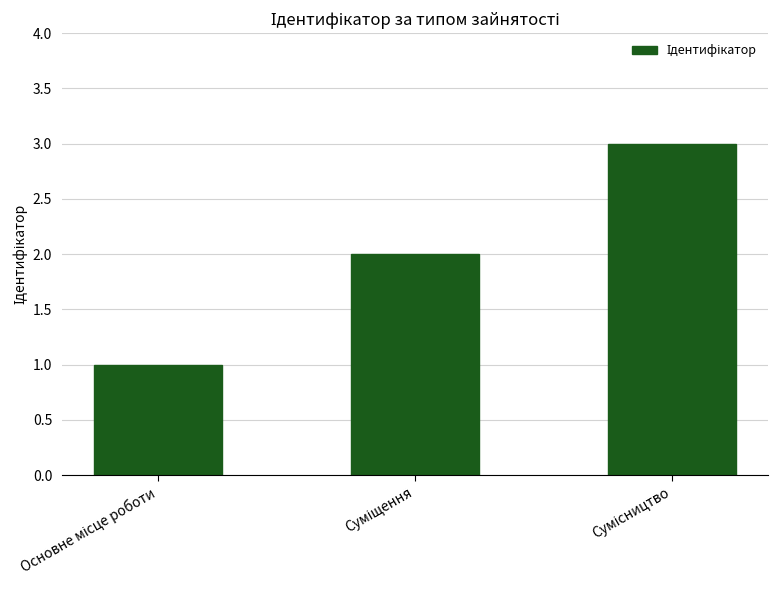

What is the greatest value displayed?

3